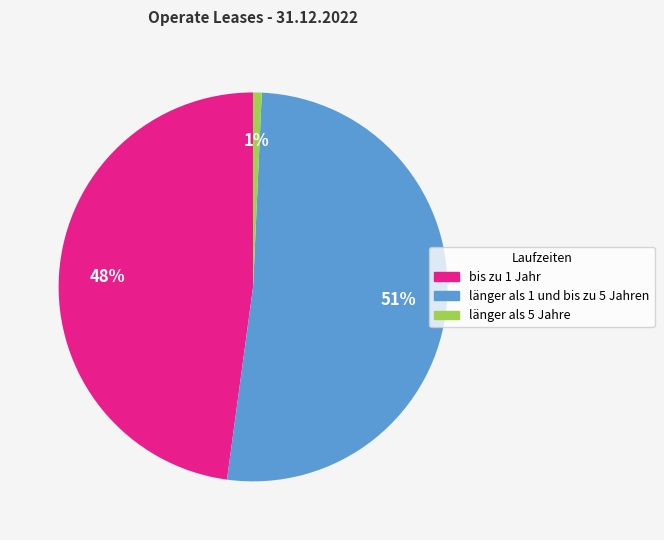

Is bis zu 1 Jahr the majority of the pie?

No